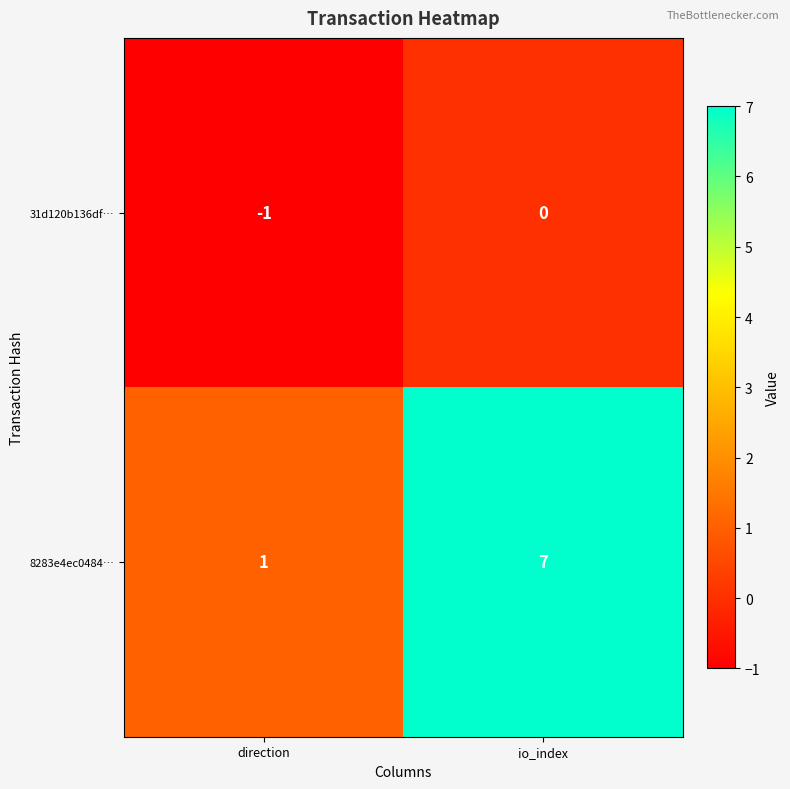

Count the number of categories in the chart.

2